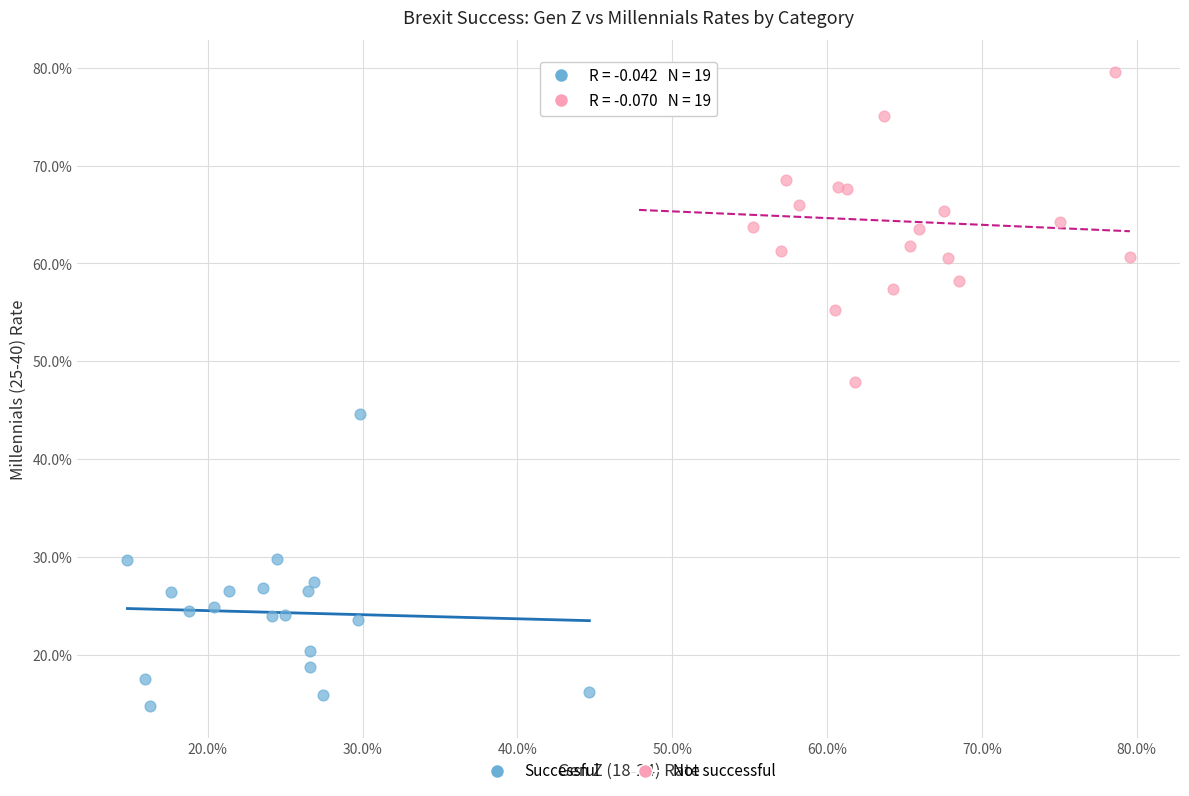

What are all the series names shown in the legend?

Successful, Not successful